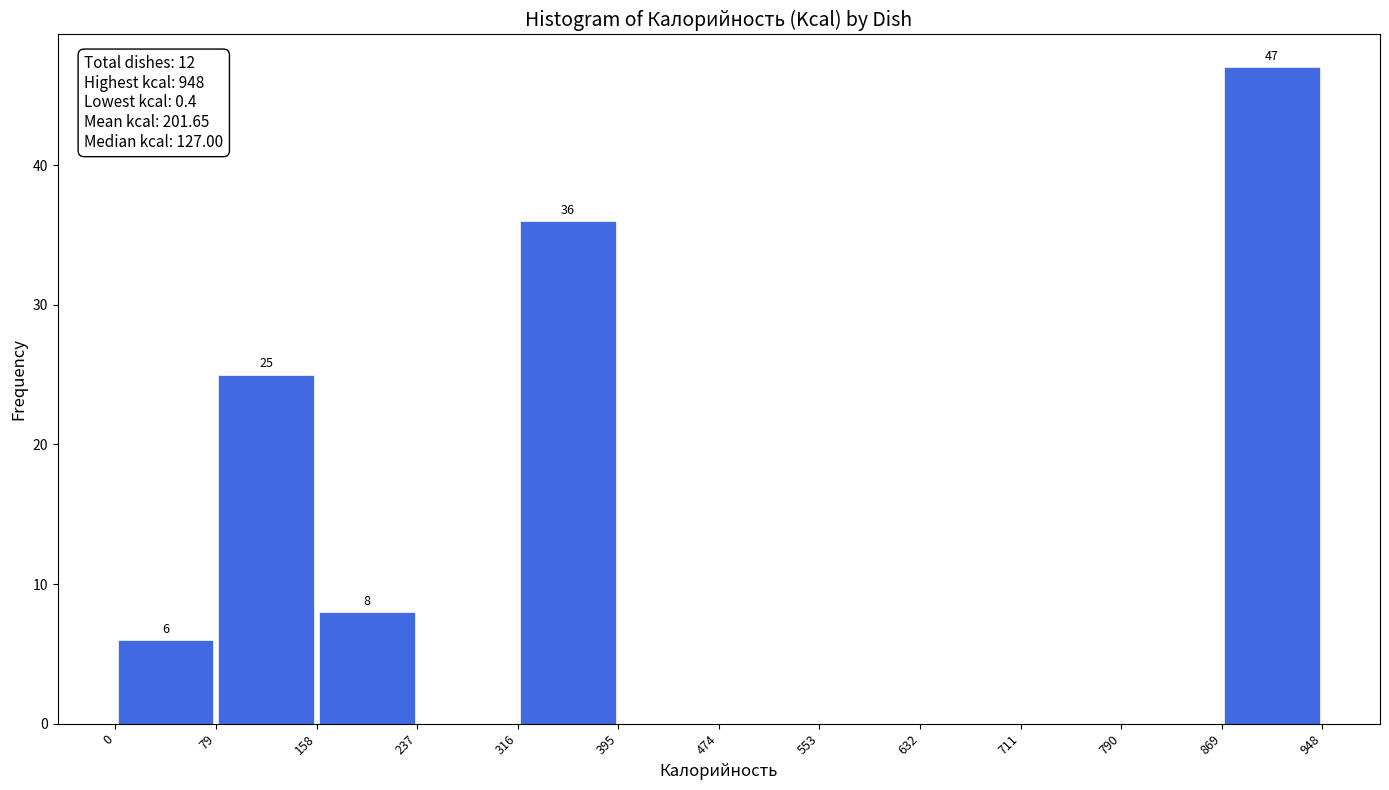

Over which range of the x-axis is the bar tallest?

869 to 948